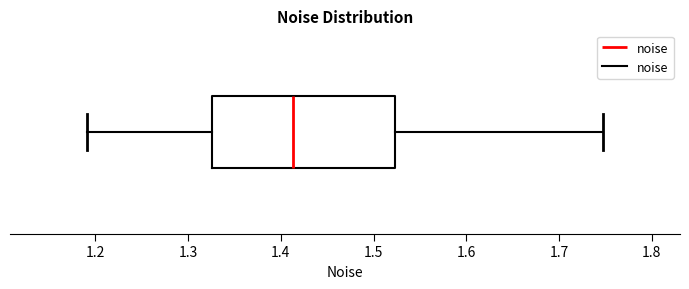

Read this box plot against the x-axis: the position of the median line, the range covered by the box, and the ends of both whiskers. The values are not printed on the chart, so give them approximately, as read against the axis.

median 1.41, box 1.33 to 1.52, whiskers 1.19 to 1.75